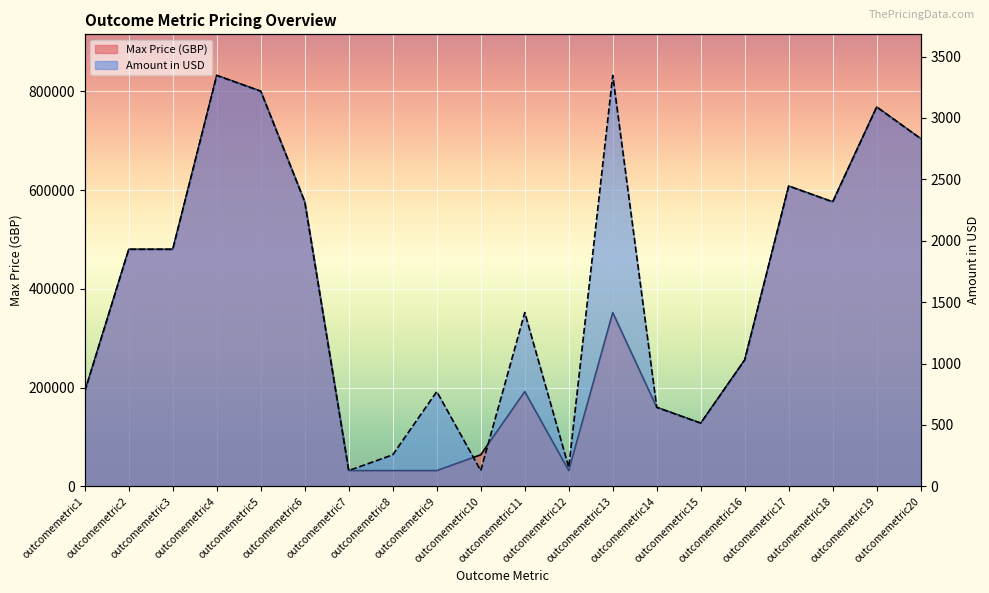

How many data points in Amount in USD are above 1930?

10